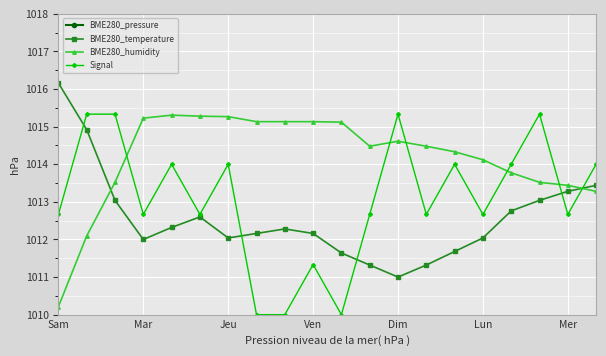

What value does the Signal series have at Dim?

1015.3